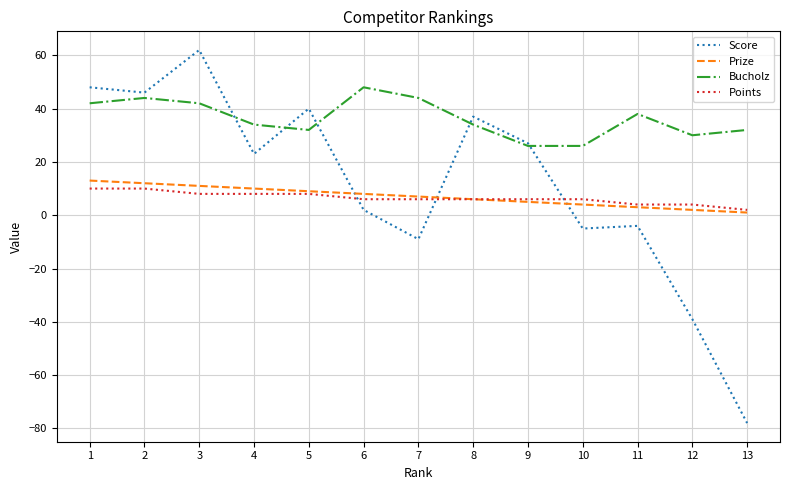

Read the Score value at 5.

40